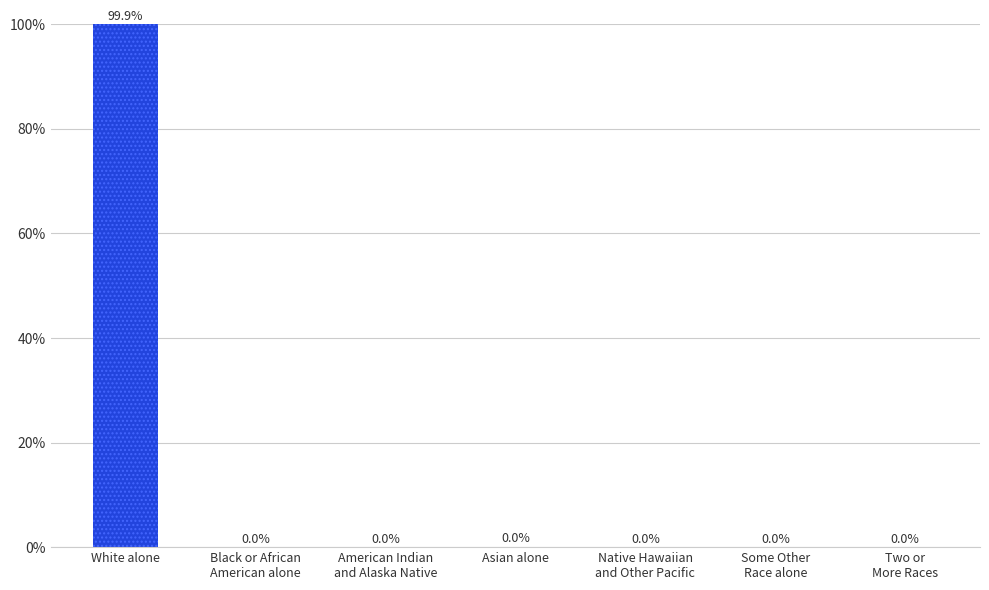

What position from the right is Native Hawaiian
and Other Pacific?

3